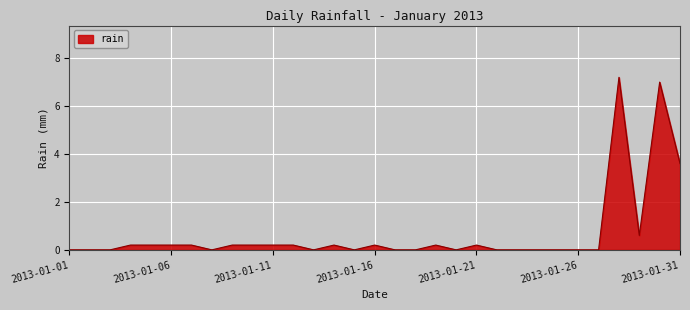

What is the maximum value shown in the chart?

7.2